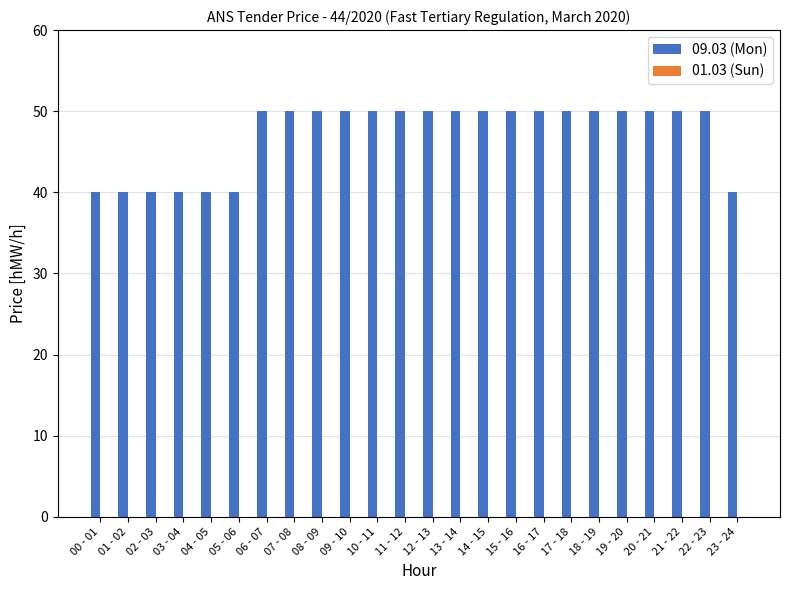

The value at 11 - 12 is 50. True or false?

True